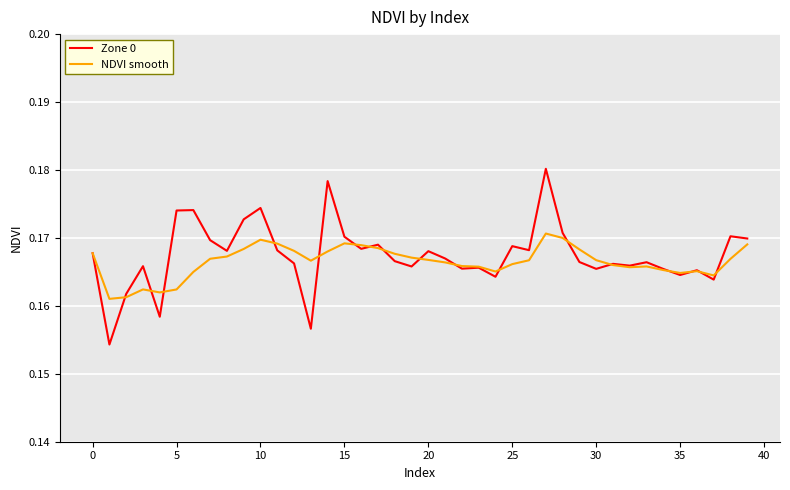

List the series in order of their peak value, highest first.

Zone 0, NDVI smooth